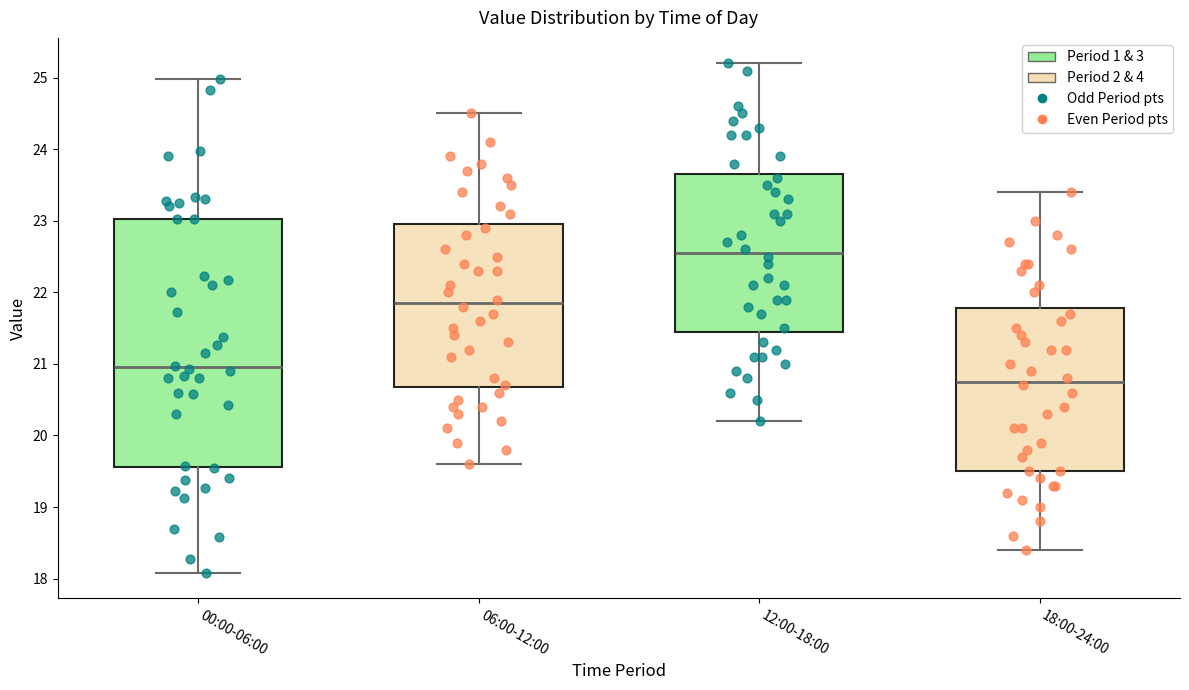

Reading left to right, transcribe this box plot: for each box, give where its median line is, the range the box spans, and where its two whiskers end, as read against the y-axis. The values are not printed on the chart, so give them approximately, as read against the axis.

00:00-06:00: median 21.0, box 19.6 to 23.0, whiskers 18.1 to 25.0
06:00-12:00: median 21.9, box 20.7 to 23.0, whiskers 19.6 to 24.5
12:00-18:00: median 22.6, box 21.5 to 23.7, whiskers 20.2 to 25.2
18:00-24:00: median 20.8, box 19.5 to 21.8, whiskers 18.4 to 23.4